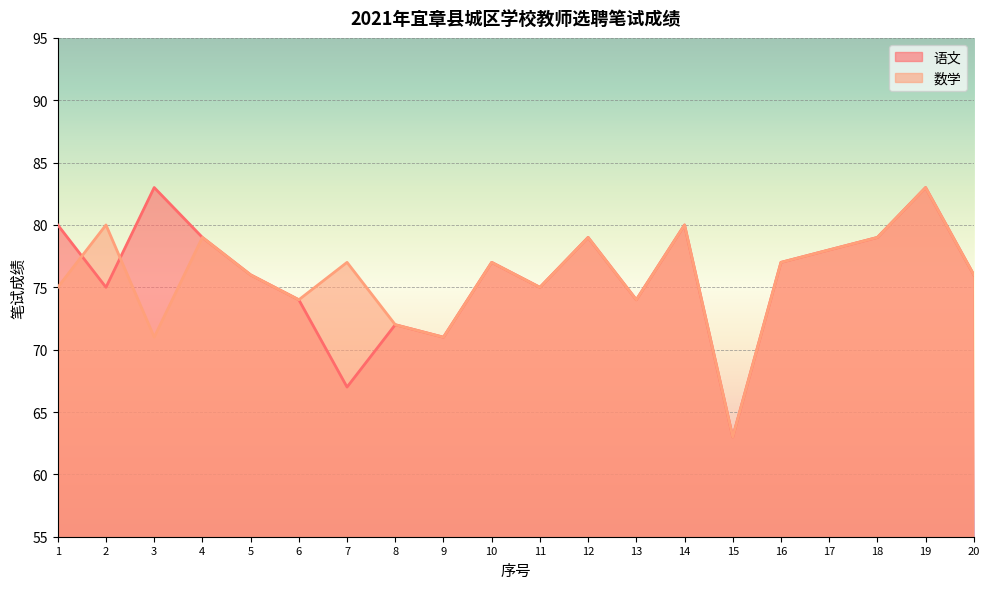

At which label is the value closest to 73?

6